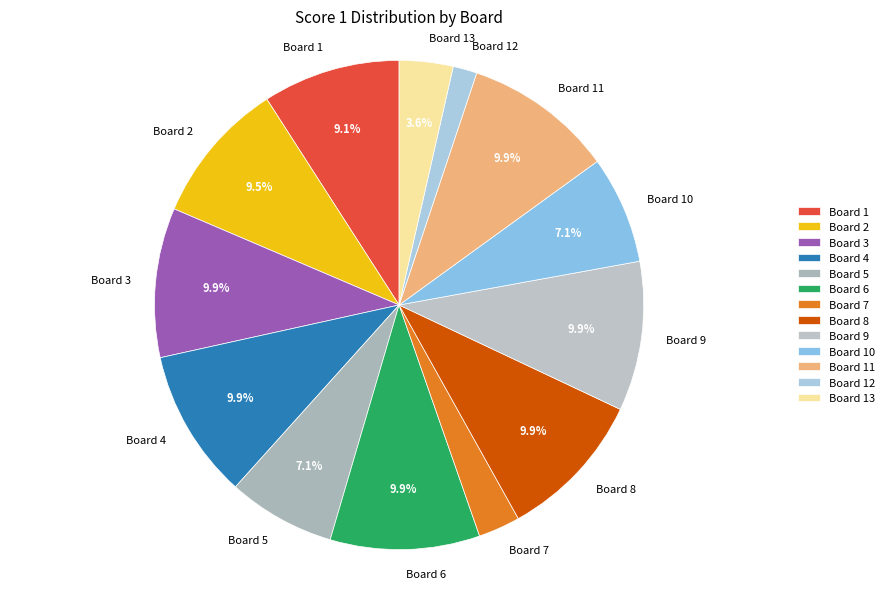

To the nearest percent, what percentage of the pie is Board 4?

10%